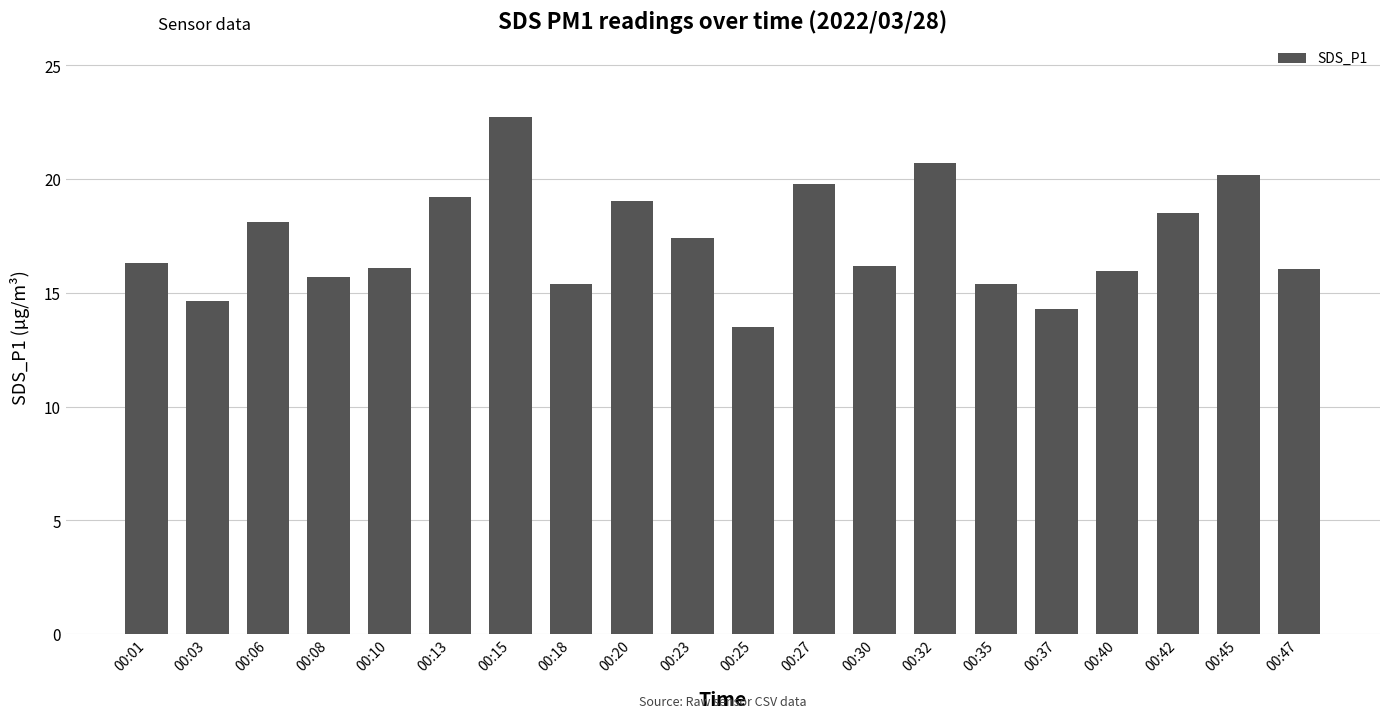

What is the value of the 18th bar from the left?

18.5